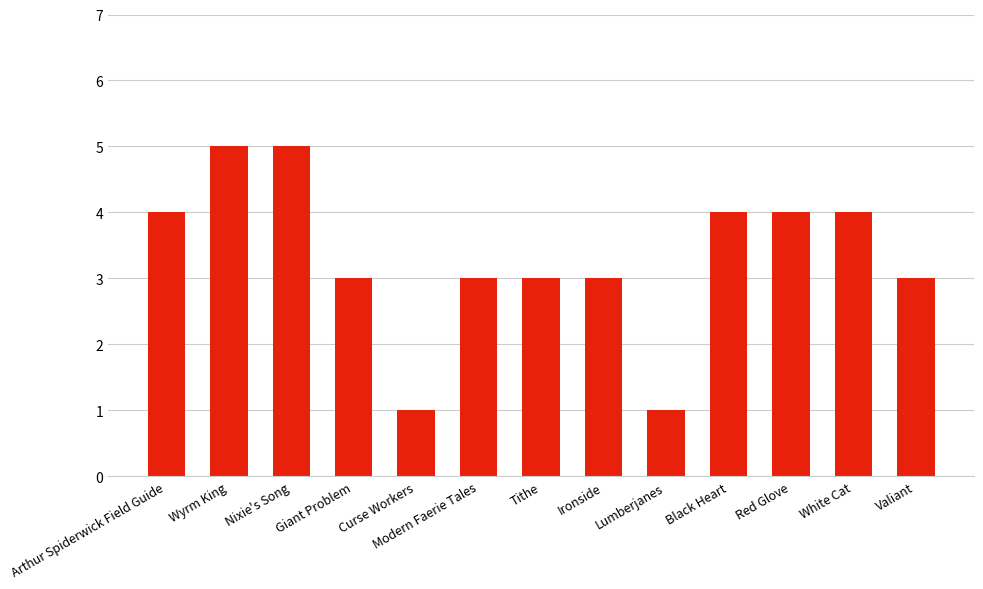

What is the average value?

3